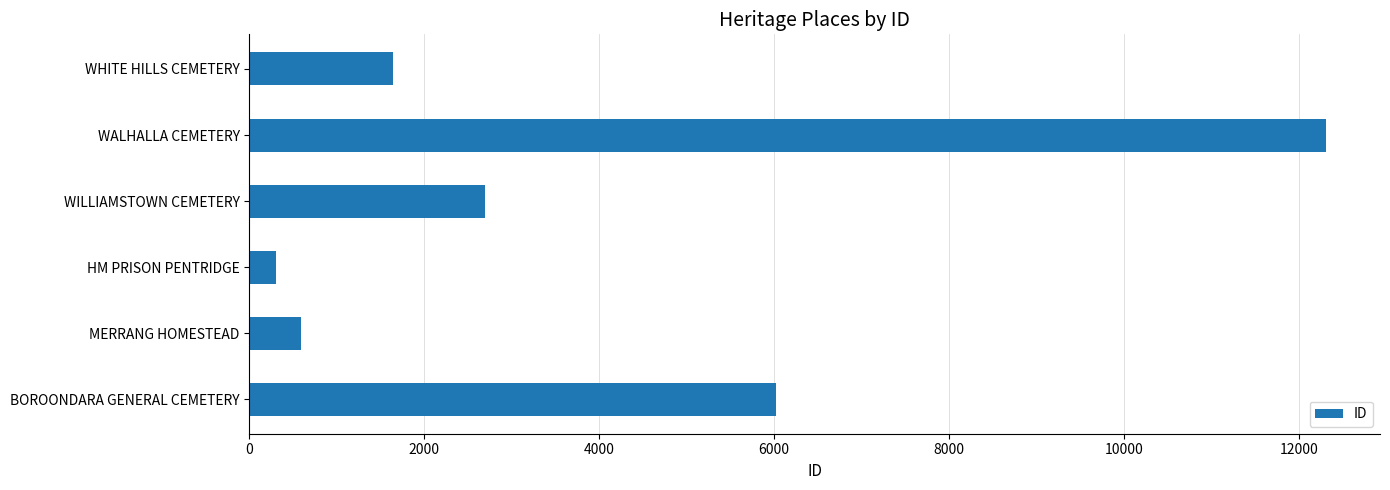

List the labels in order of value, largest first.

WALHALLA CEMETERY, BOROONDARA GENERAL CEMETERY, WILLIAMSTOWN CEMETERY, WHITE HILLS CEMETERY, MERRANG HOMESTEAD, HM PRISON PENTRIDGE